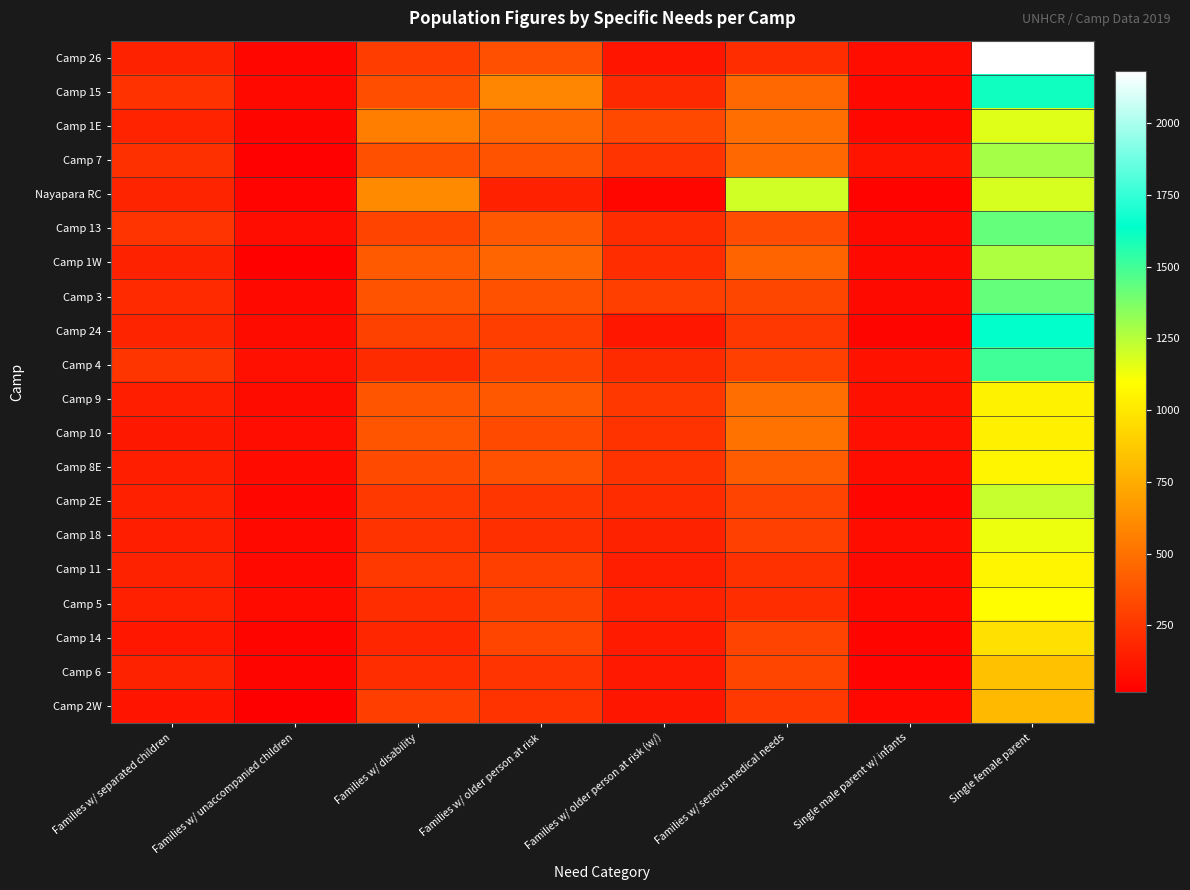

Reading left to right, list all the values displayed in this chart.

Camp 26: Families w/ separated children=169	Families w/ unaccompanied children=53	Families w/ disability=280	Families w/ older person at risk=357	Families w/ older person at risk (w/)=114	Families w/ serious medical needs=215	Single male parent w/ infants=81	Single female parent=2180
Camp 15: Families w/ separated children=234	Families w/ unaccompanied children=60	Families w/ disability=354	Families w/ older person at risk=589	Families w/ older person at risk (w/)=198	Families w/ serious medical needs=460	Single male parent w/ infants=63	Single female parent=1606
Camp 1E: Families w/ separated children=173	Families w/ unaccompanied children=45	Families w/ disability=556	Families w/ older person at risk=461	Families w/ older person at risk (w/)=327	Families w/ serious medical needs=489	Single male parent w/ infants=57	Single female parent=1164
Camp 7: Families w/ separated children=225	Families w/ unaccompanied children=28	Families w/ disability=361	Families w/ older person at risk=374	Families w/ older person at risk (w/)=243	Families w/ serious medical needs=460	Single male parent w/ infants=106	Single female parent=1286
Nayapara RC: Families w/ separated children=176	Families w/ unaccompanied children=41	Families w/ disability=607	Families w/ older person at risk=164	Families w/ older person at risk (w/)=50	Families w/ serious medical needs=1197	Single male parent w/ infants=35	Single female parent=1185
Camp 13: Families w/ separated children=243	Families w/ unaccompanied children=79	Families w/ disability=311	Families w/ older person at risk=395	Families w/ older person at risk (w/)=208	Families w/ serious medical needs=344	Single male parent w/ infants=64	Single female parent=1424
Camp 1W: Families w/ separated children=166	Families w/ unaccompanied children=32	Families w/ disability=405	Families w/ older person at risk=448	Families w/ older person at risk (w/)=215	Families w/ serious medical needs=446	Single male parent w/ infants=66	Single female parent=1269
Camp 3: Families w/ separated children=201	Families w/ unaccompanied children=61	Families w/ disability=374	Families w/ older person at risk=367	Families w/ older person at risk (w/)=288	Families w/ serious medical needs=318	Single male parent w/ infants=64	Single female parent=1426
Camp 24: Families w/ separated children=177	Families w/ unaccompanied children=73	Families w/ disability=299	Families w/ older person at risk=285	Families w/ older person at risk (w/)=121	Families w/ serious medical needs=256	Single male parent w/ infants=43	Single female parent=1637
Camp 4: Families w/ separated children=246	Families w/ unaccompanied children=90	Families w/ disability=203	Families w/ older person at risk=301	Families w/ older person at risk (w/)=205	Families w/ serious medical needs=294	Single male parent w/ infants=101	Single female parent=1504
Camp 9: Families w/ separated children=149	Families w/ unaccompanied children=73	Families w/ disability=382	Families w/ older person at risk=396	Families w/ older person at risk (w/)=260	Families w/ serious medical needs=487	Single male parent w/ infants=95	Single female parent=1046
Camp 10: Families w/ separated children=125	Families w/ unaccompanied children=79	Families w/ disability=381	Families w/ older person at risk=336	Families w/ older person at risk (w/)=239	Families w/ serious medical needs=505	Single male parent w/ infants=93	Single female parent=1036
Camp 8E: Families w/ separated children=152	Families w/ unaccompanied children=69	Families w/ disability=338	Families w/ older person at risk=364	Families w/ older person at risk (w/)=239	Families w/ serious medical needs=410	Single male parent w/ infants=83	Single female parent=1057
Camp 2E: Families w/ separated children=160	Families w/ unaccompanied children=54	Families w/ disability=264	Families w/ older person at risk=253	Families w/ older person at risk (w/)=208	Families w/ serious medical needs=307	Single male parent w/ infants=53	Single female parent=1219
Camp 18: Families w/ separated children=152	Families w/ unaccompanied children=62	Families w/ disability=238	Families w/ older person at risk=220	Families w/ older person at risk (w/)=167	Families w/ serious medical needs=293	Single male parent w/ infants=81	Single female parent=1133
Camp 11: Families w/ separated children=167	Families w/ unaccompanied children=61	Families w/ disability=263	Families w/ older person at risk=290	Families w/ older person at risk (w/)=155	Families w/ serious medical needs=229	Single male parent w/ infants=65	Single female parent=1058
Camp 5: Families w/ separated children=159	Families w/ unaccompanied children=68	Families w/ disability=213	Families w/ older person at risk=297	Families w/ older person at risk (w/)=162	Families w/ serious medical needs=213	Single male parent w/ infants=61	Single female parent=1094
Camp 14: Families w/ separated children=119	Families w/ unaccompanied children=45	Families w/ disability=185	Families w/ older person at risk=314	Families w/ older person at risk (w/)=138	Families w/ serious medical needs=305	Single male parent w/ infants=43	Single female parent=968
Camp 6: Families w/ separated children=165	Families w/ unaccompanied children=44	Families w/ disability=213	Families w/ older person at risk=242	Families w/ older person at risk (w/)=130	Families w/ serious medical needs=315	Single male parent w/ infants=42	Single female parent=837
Camp 2W: Families w/ separated children=109	Families w/ unaccompanied children=17	Families w/ disability=287	Families w/ older person at risk=240	Families w/ older person at risk (w/)=115	Families w/ serious medical needs=266	Single male parent w/ infants=59	Single female parent=810